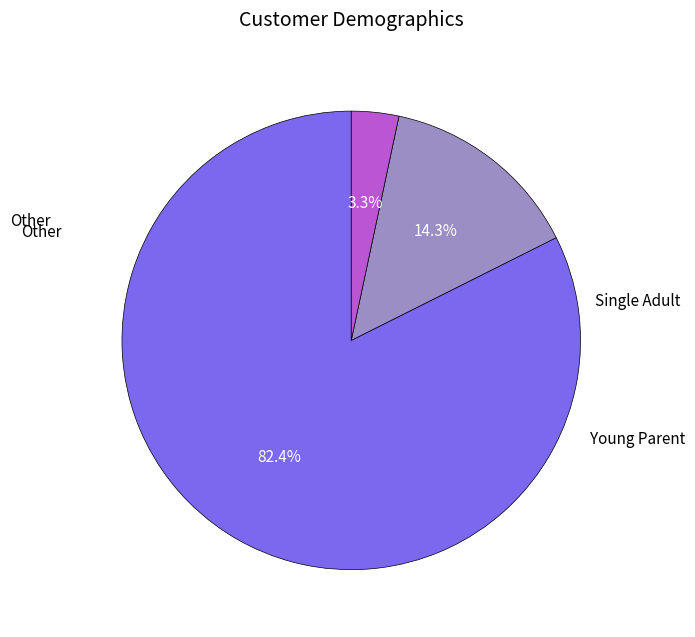

How many slices are in this pie chart?

3